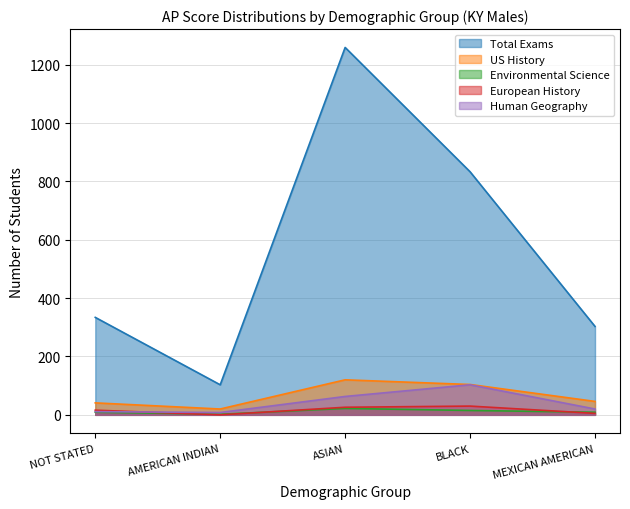

How many data points in European History are above 16?

2